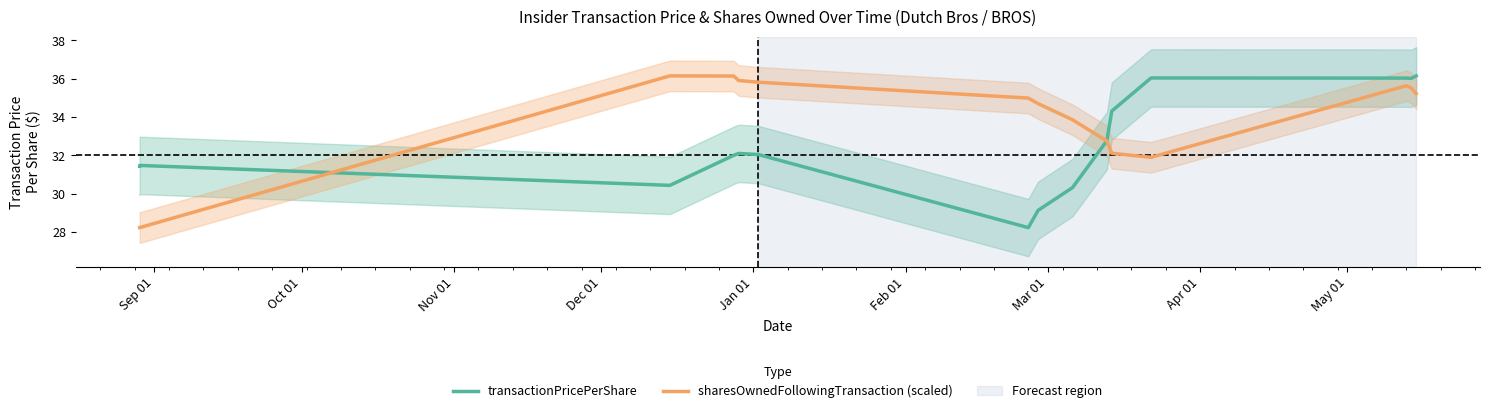

Does the chart have visible grid lines?

No